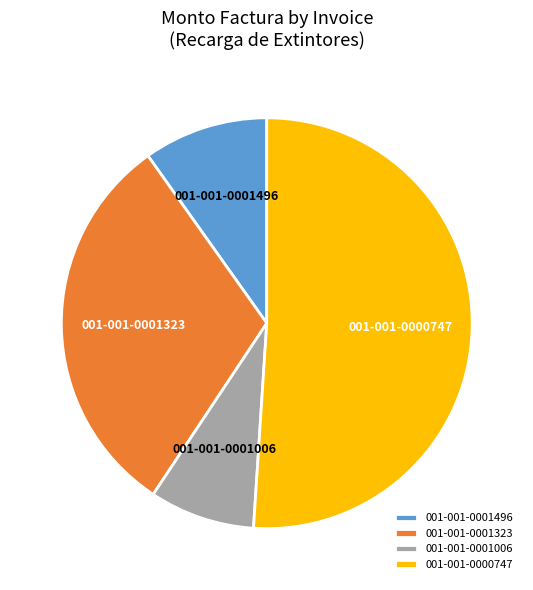

Is the sum of 001-001-0001496 and 001-001-0001323 greater than half?

No